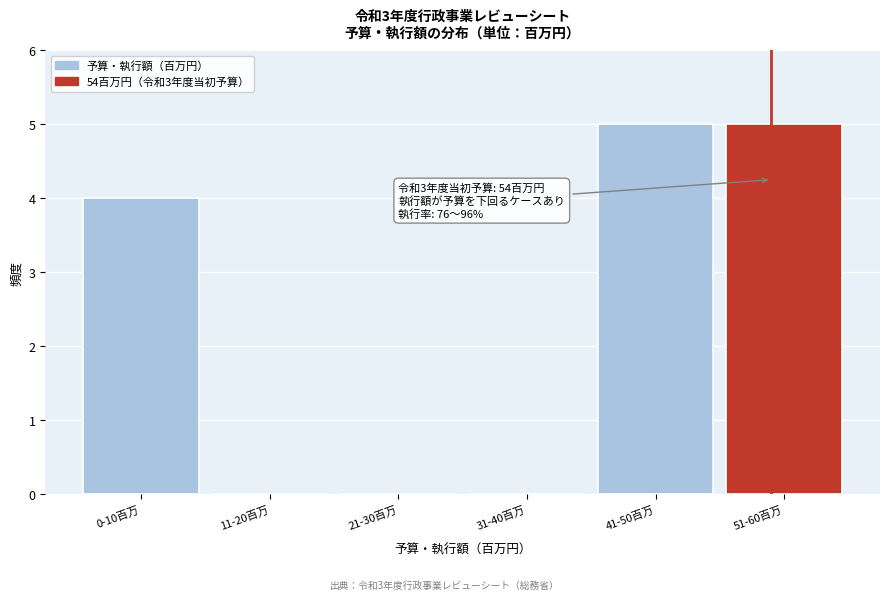

Reading right to left, list all the values displayed in this chart.

51-60百万=5	41-50百万=5	31-40百万=0	21-30百万=0	11-20百万=0	0-10百万=4